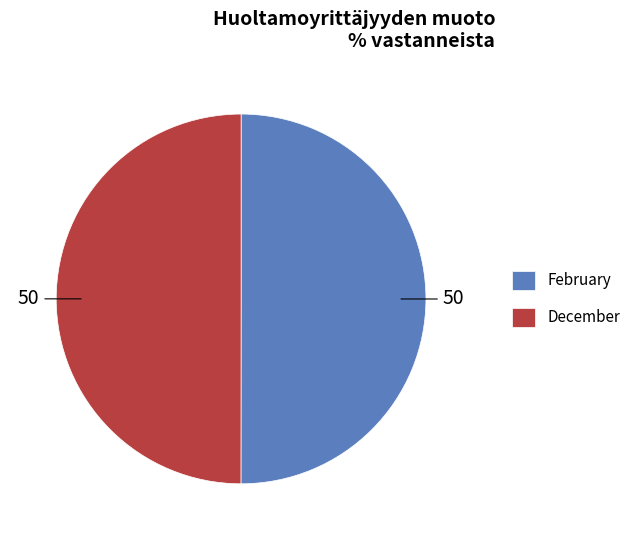

Is the sum of December and February greater than half?

Yes